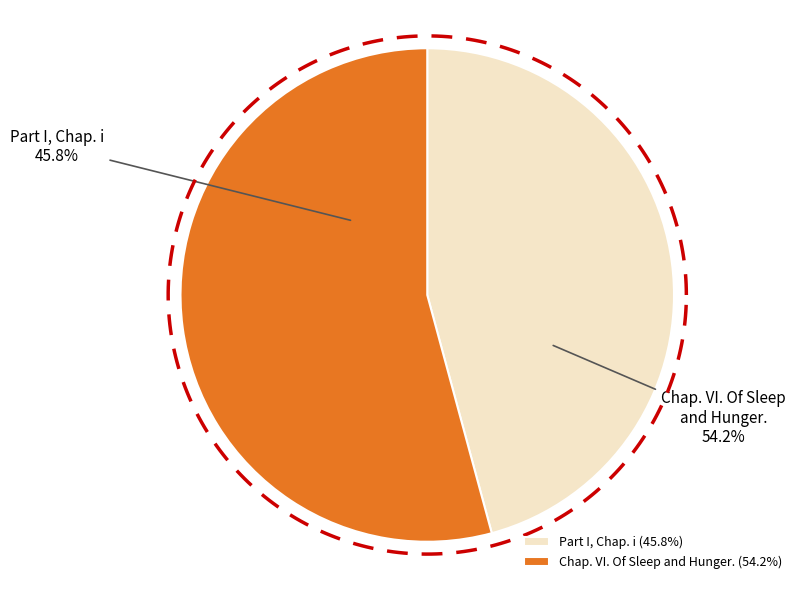

To the nearest percent, what portion does Chap. VI. Of Sleep and Hunger. represent?

54%